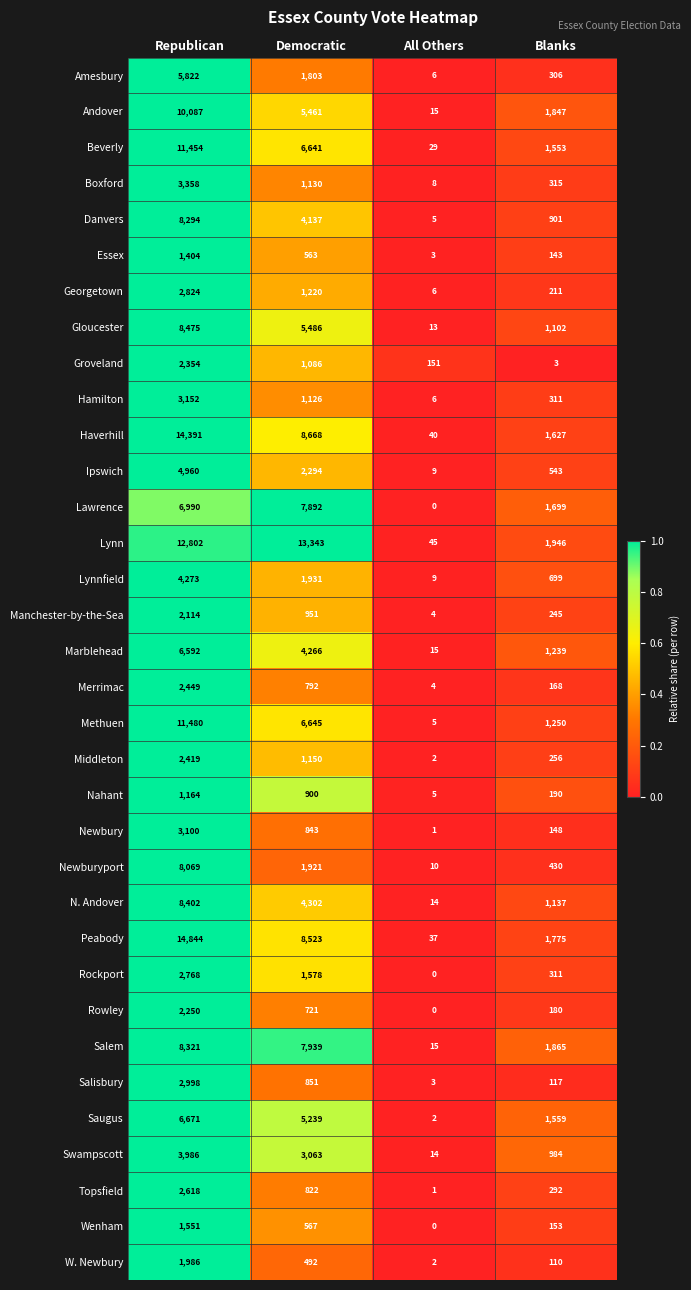

At how many categories does at least one series exceed 0?

4